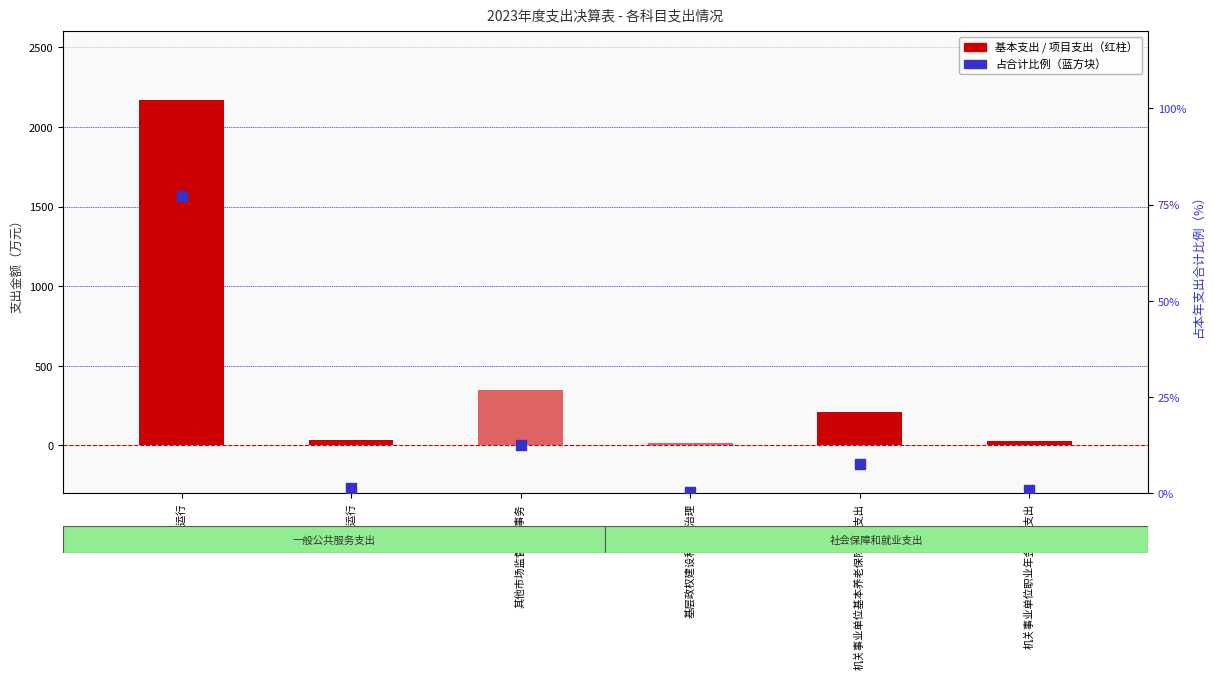

Which series reaches the minimum Y coordinate?

基本支出